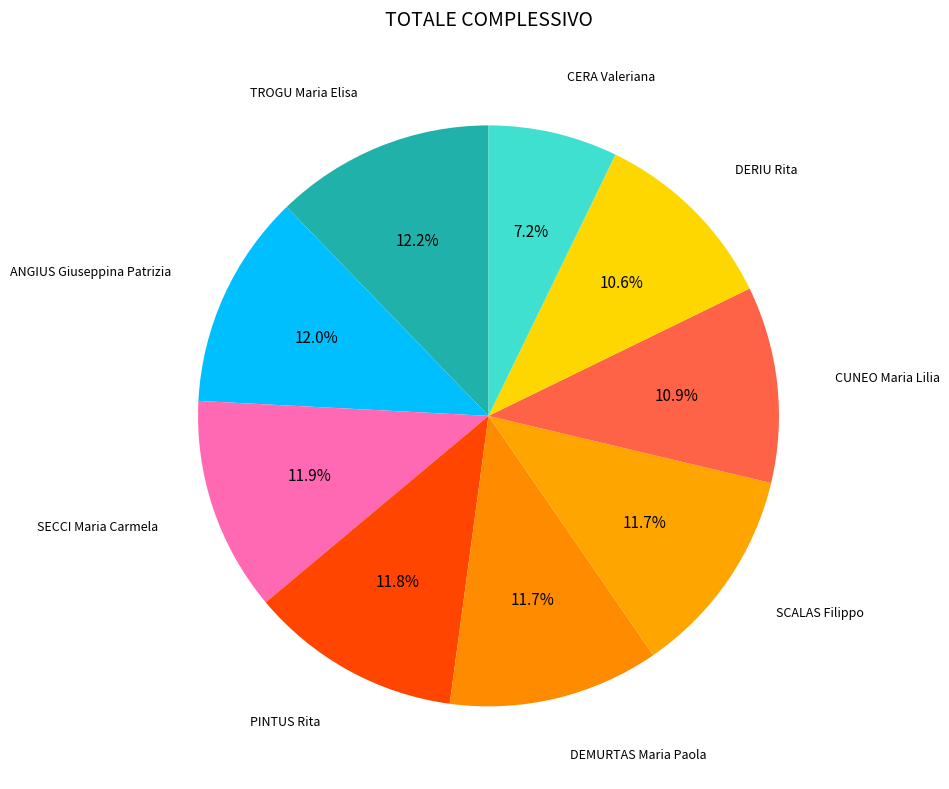

Is there a majority slice in this chart?

No